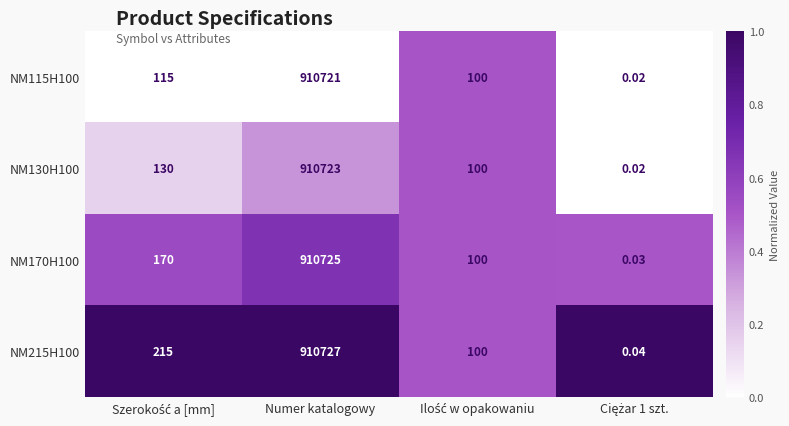

At which category is the sum across all series the highest?

Numer katalogowy